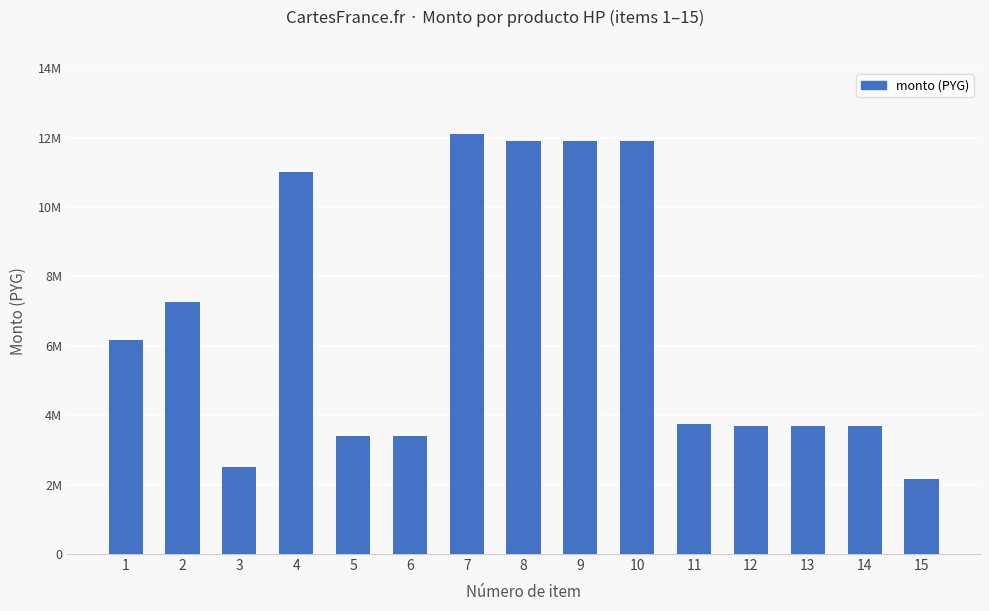

Between 14 and 13, which is larger?

14